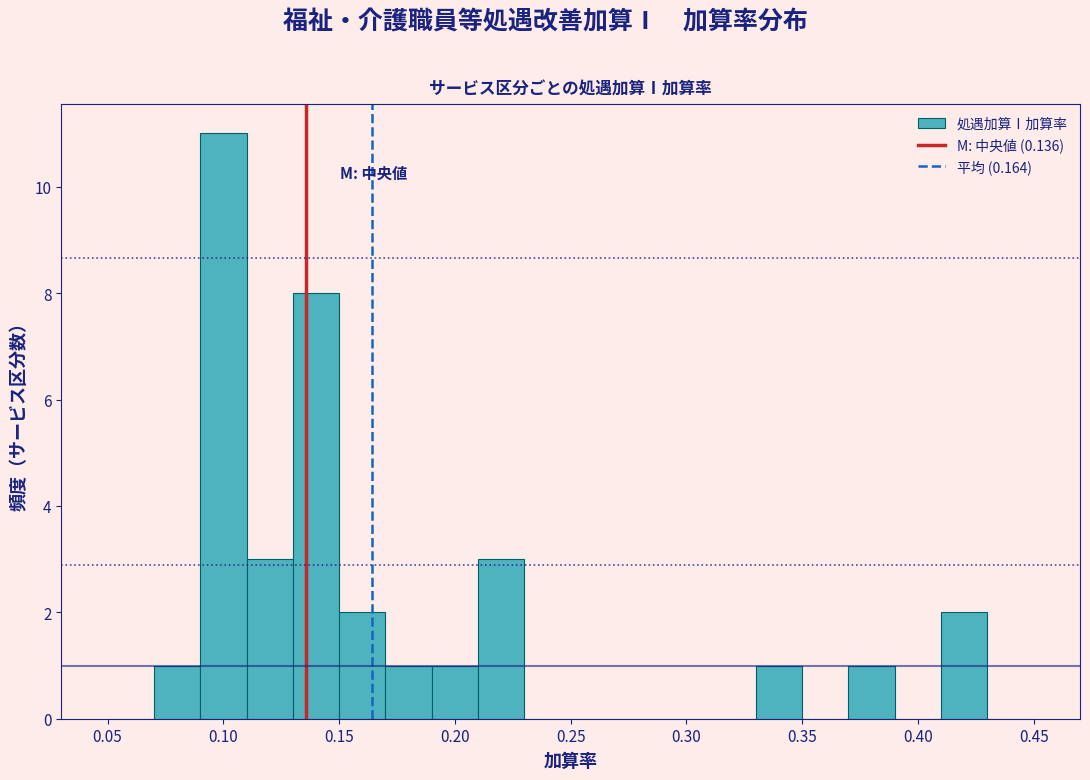

Which range on the x-axis has the tallest bar?

0.09 to 0.11